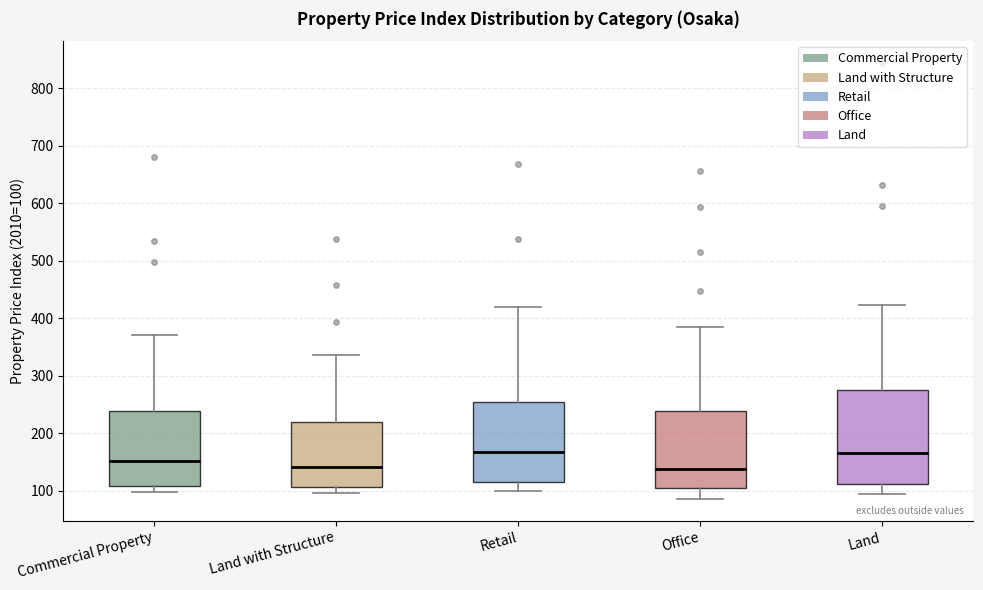

Reading left to right, transcribe this box plot: for each box, give where its median line is, the range the box spans, and where its two whiskers end, as read against the y-axis. The values are not printed on the chart, so give them approximately, as read against the axis.

Commercial Property: median 150, box 110 to 240, whiskers 100 to 370
Land with Structure: median 140, box 110 to 220, whiskers 100 to 340
Retail: median 170, box 120 to 250, whiskers 100 to 420
Office: median 140, box 100 to 240, whiskers 90 to 380
Land: median 160, box 110 to 280, whiskers 90 to 420